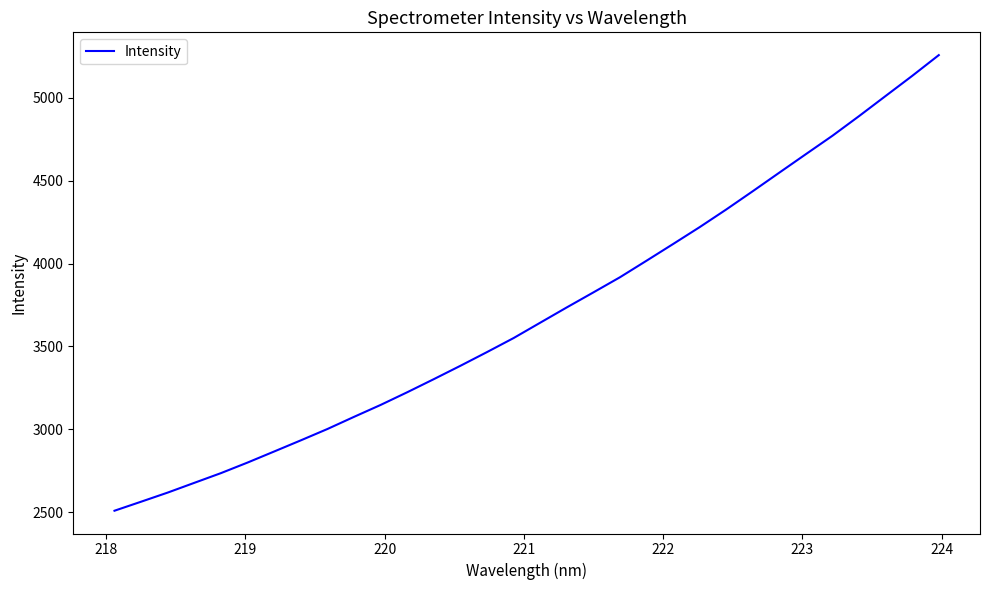

What is the smallest value displayed?

2509.7